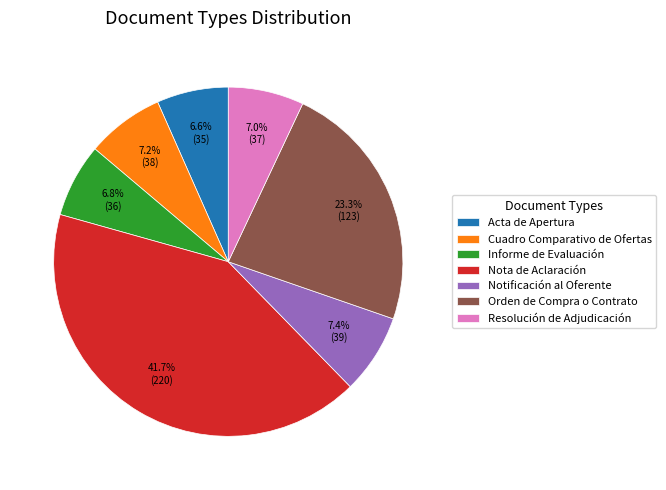

To the nearest percent, what is the difference between the Cuadro Comparativo de Ofertas and Acta de Apertura slice percentages?

1%